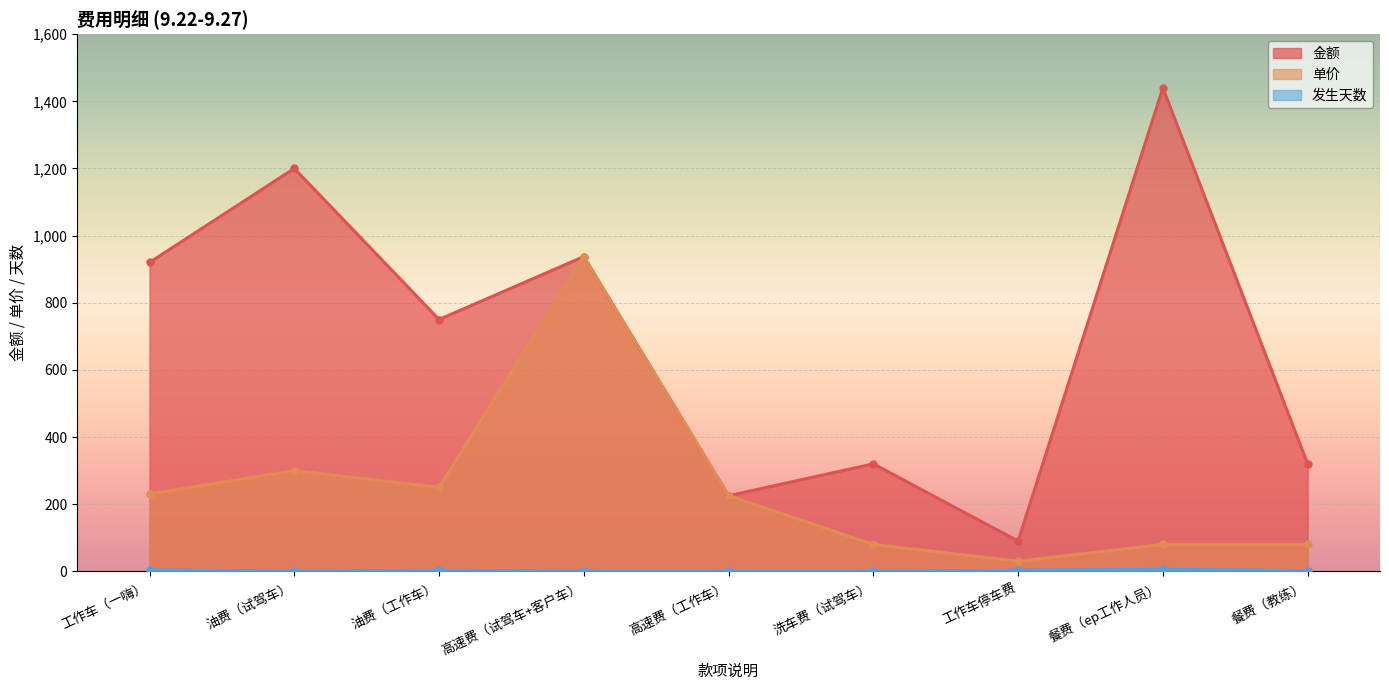

True or false: 金额 and 单价 cross at least once.

False